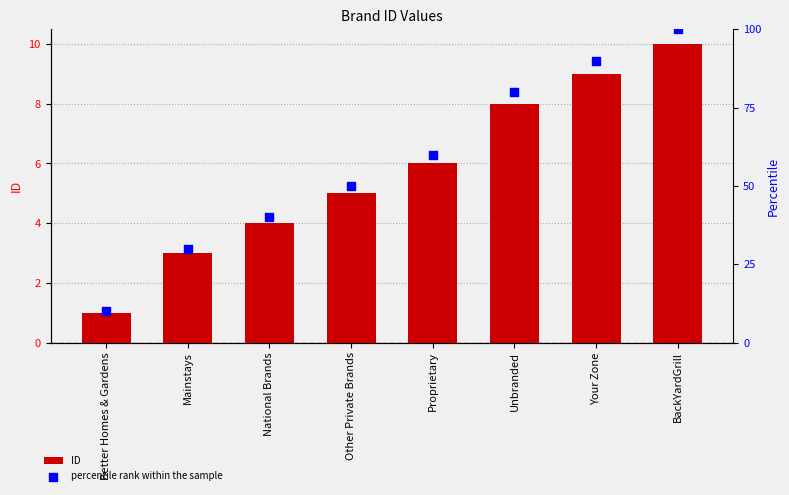

Which series contains the highest Y value?

percentile rank within the sample